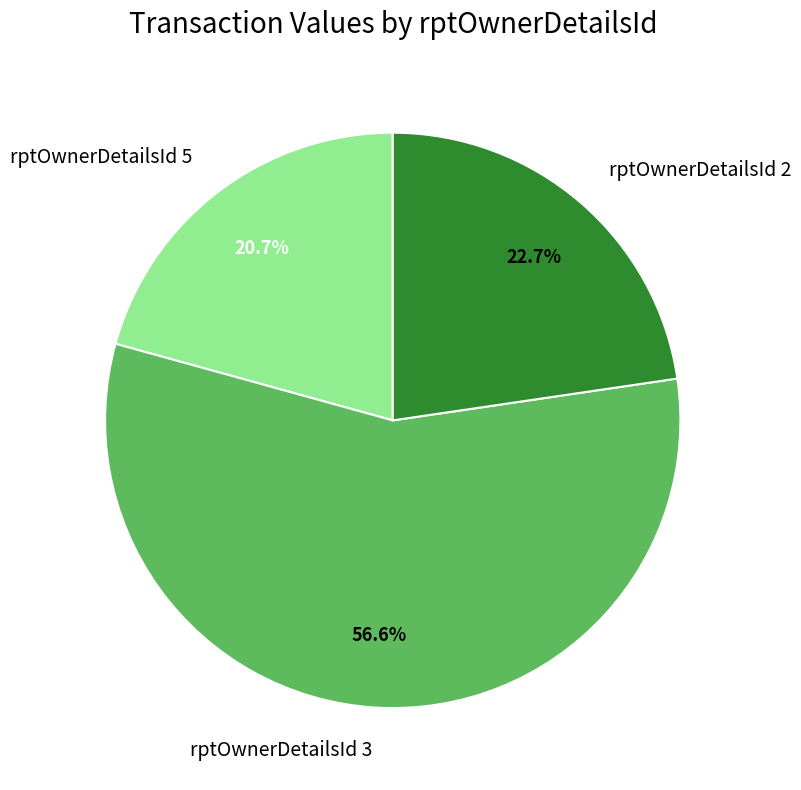

What percentage do rptOwnerDetailsId 3 and rptOwnerDetailsId 2 together represent?

79.3%